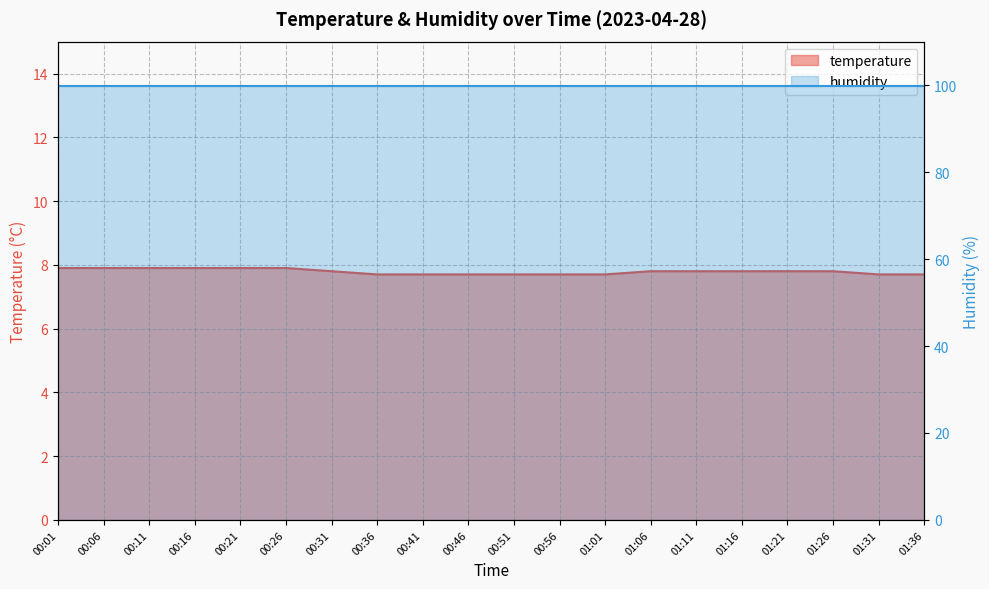

List the labels in order of value, largest first.

00:01, 00:06, 00:11, 00:16, 00:21, 00:26, 00:31, 01:06, 01:11, 01:16, 01:21, 01:26, 00:36, 00:41, 00:46, 00:51, 00:56, 01:01, 01:31, 01:36